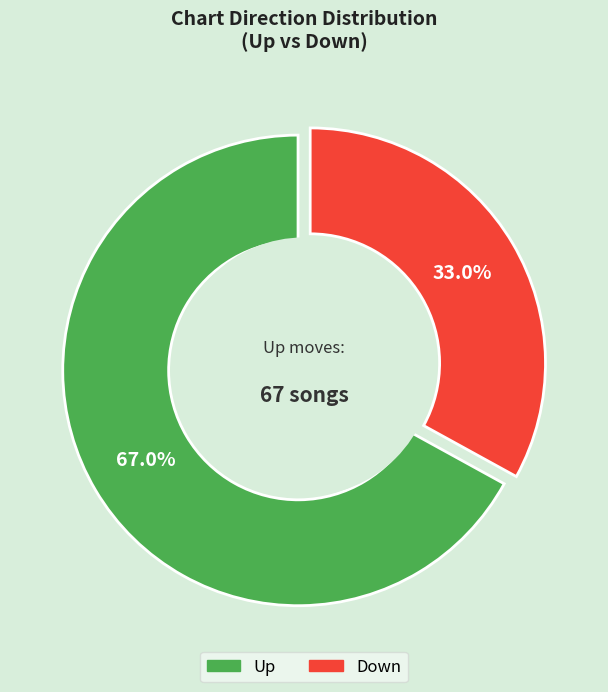

To the nearest percent, what percentage of the pie is down?

33%